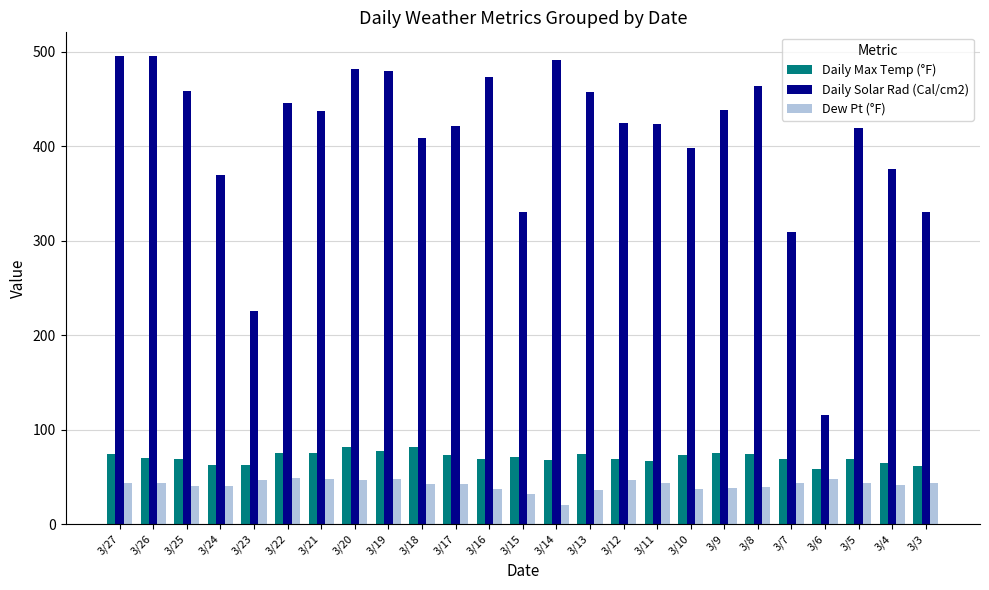

Between 3/27 and 3/3, which series saw the biggest shift?

Daily Solar Rad (Cal/cm2)